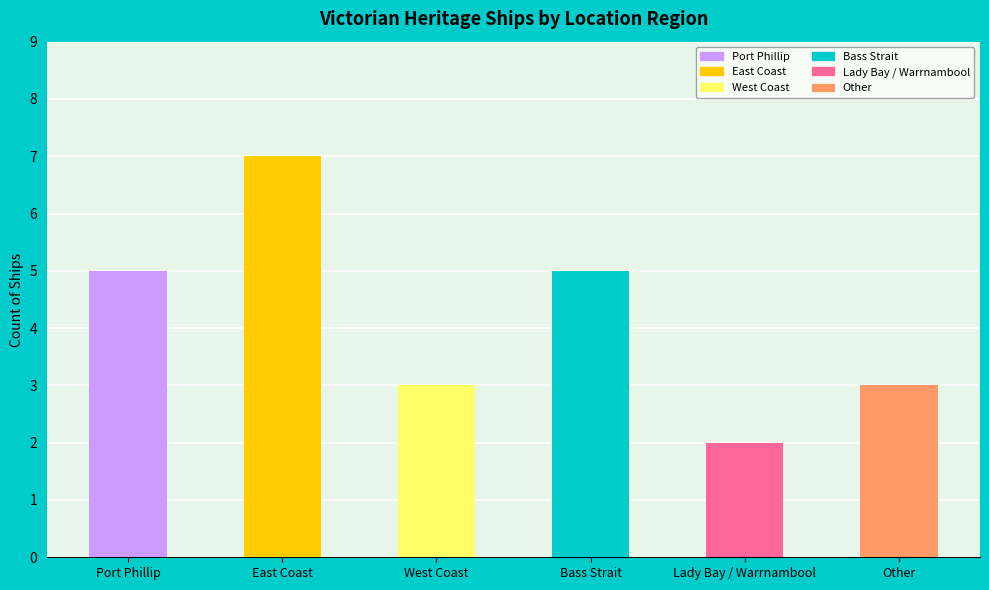

What is the average value?

4